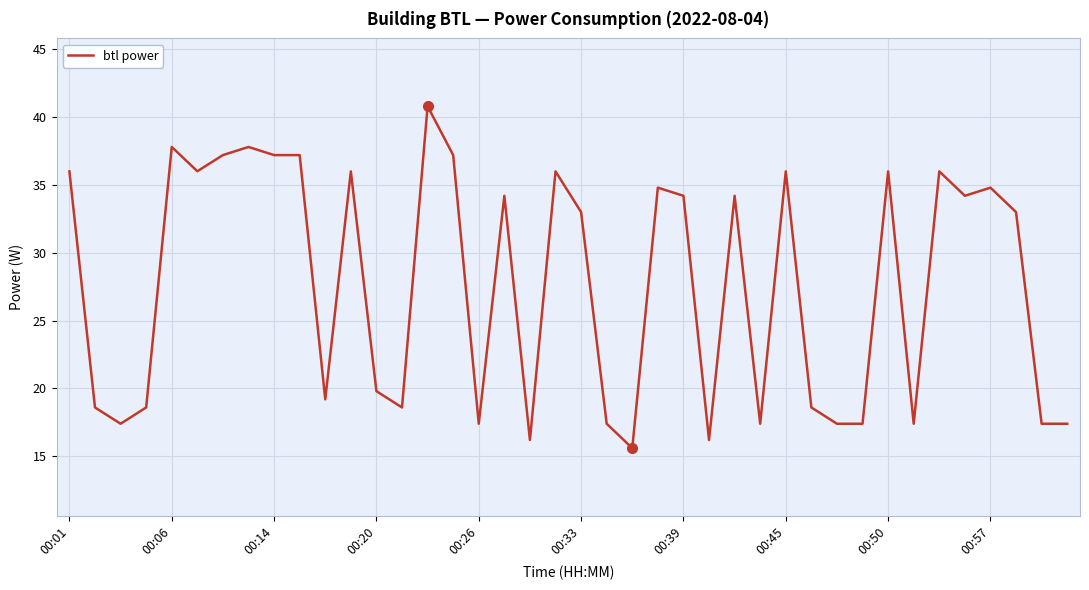

What is the minimum value shown in the chart?

15.6